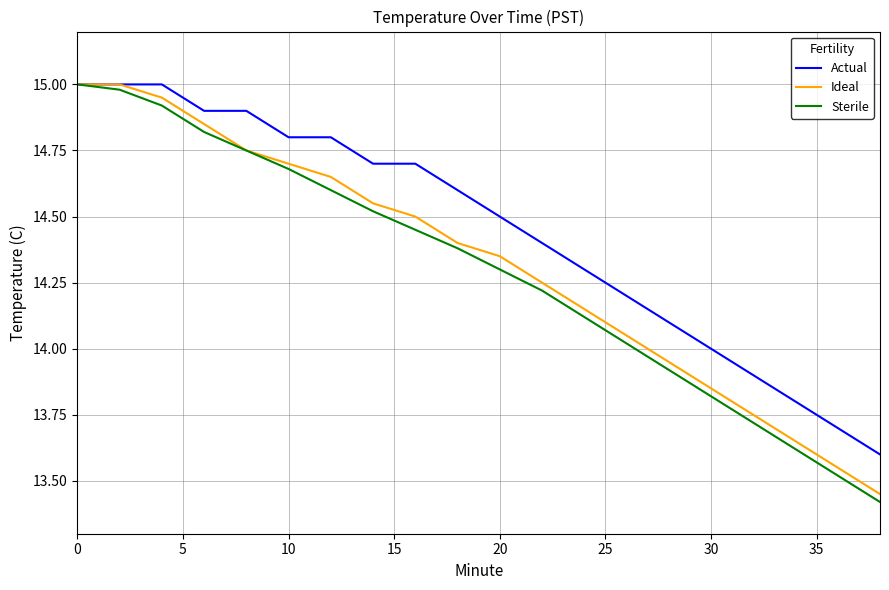

Which series has the largest total across all categories?

Actual